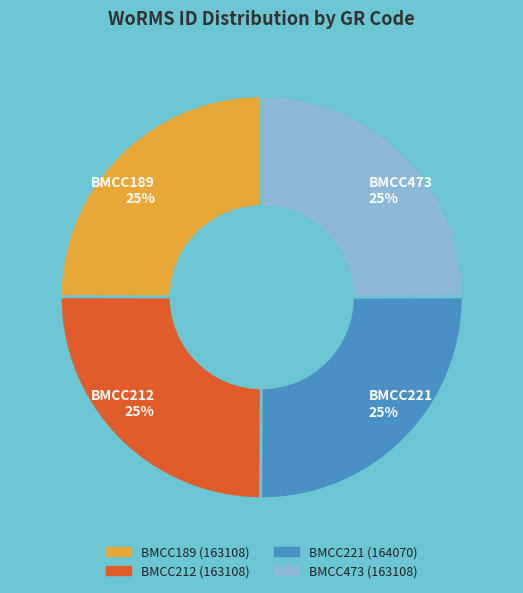

Does BMCC189 represent more than half of the total?

No